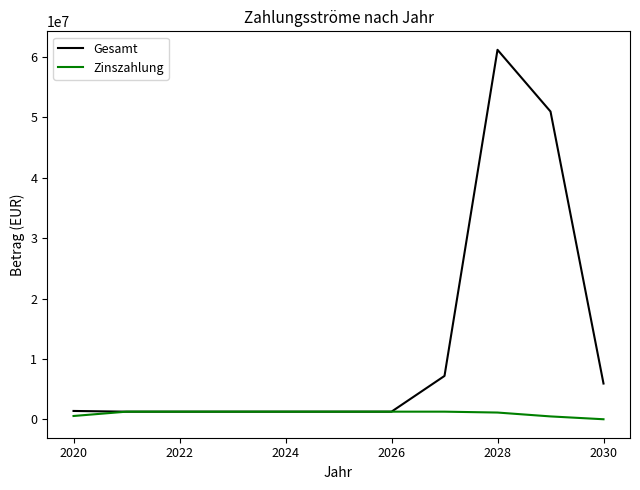

List the series in order of their overall mean, lowest first.

Zinszahlung, Gesamt